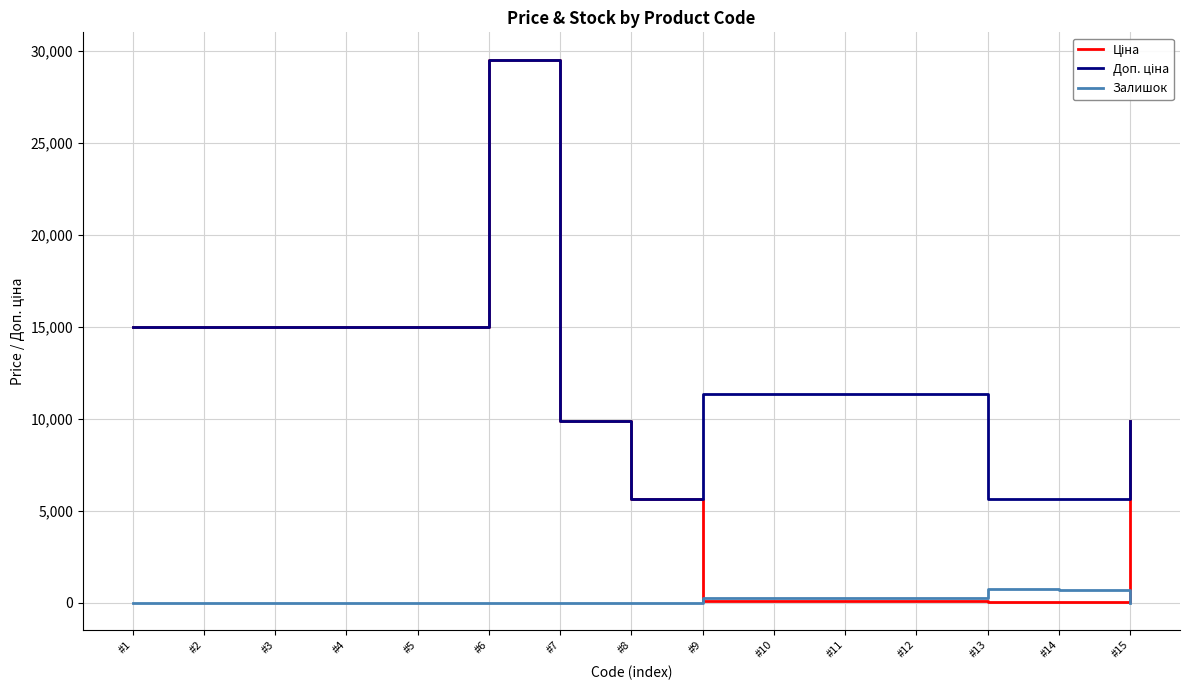

What is the difference between the highest and lowest values at #5?

15019.2